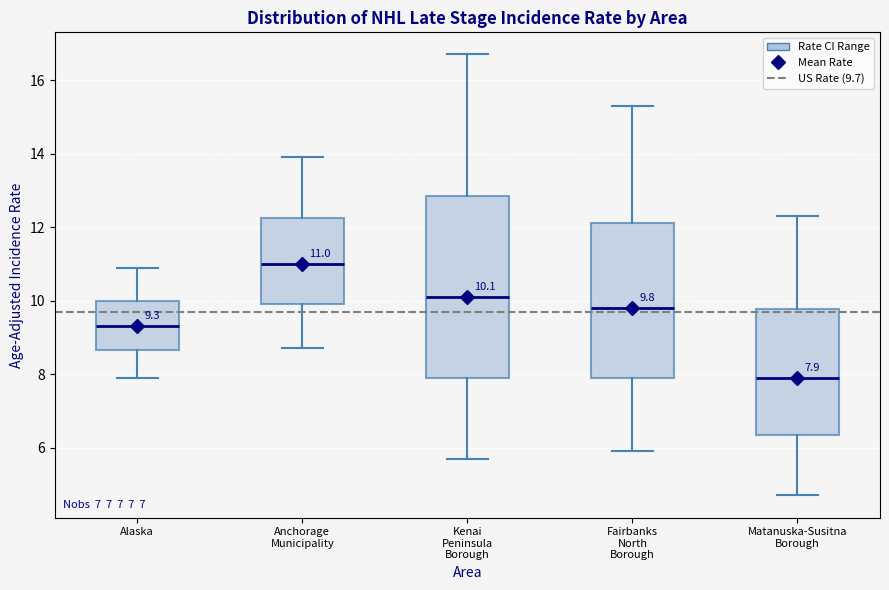

Which box's median line is the lowest?

Matanuska-Susitna Borough